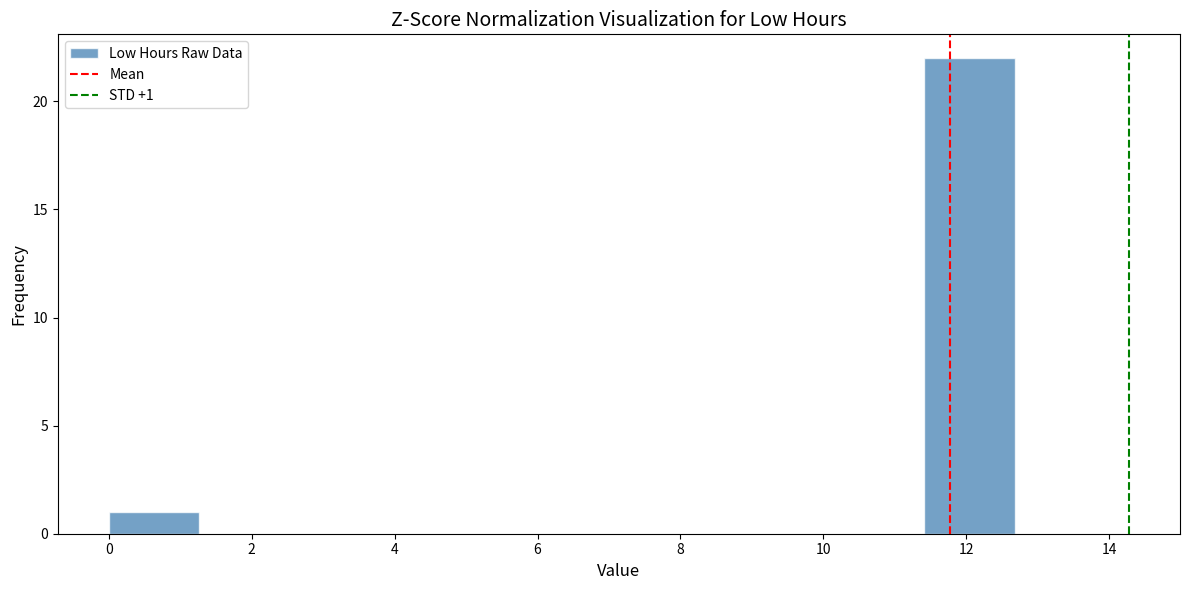

Which range on the x-axis has the tallest bar?

11.4 to 12.6